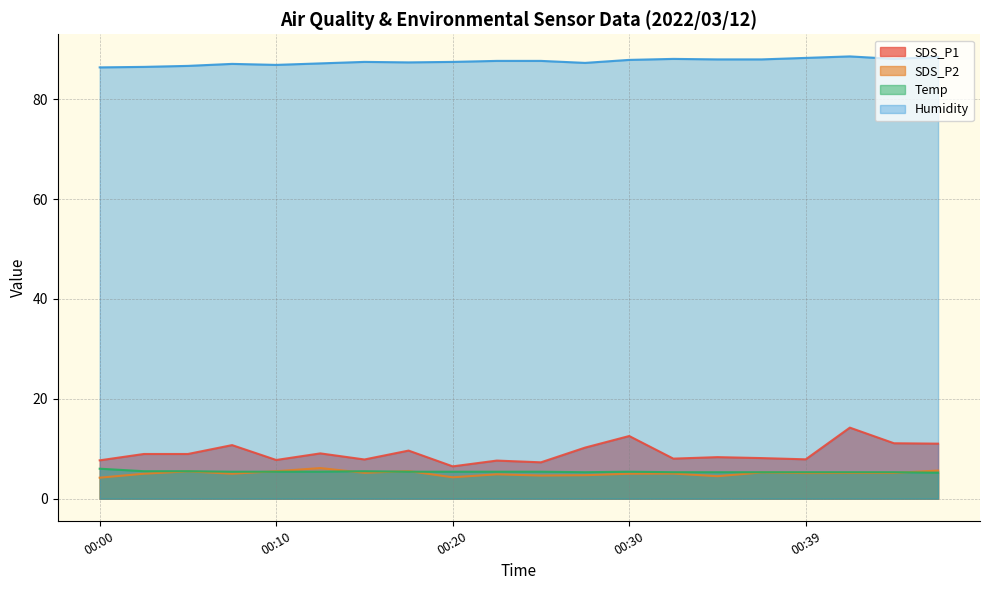

What is the minimum value shown in the chart?

4.2